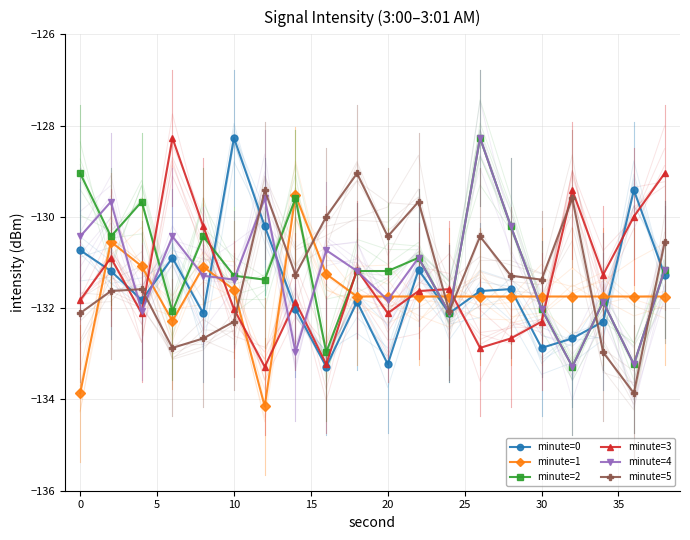

The value of minute=2 at 10 is -131.3. True or false?

True